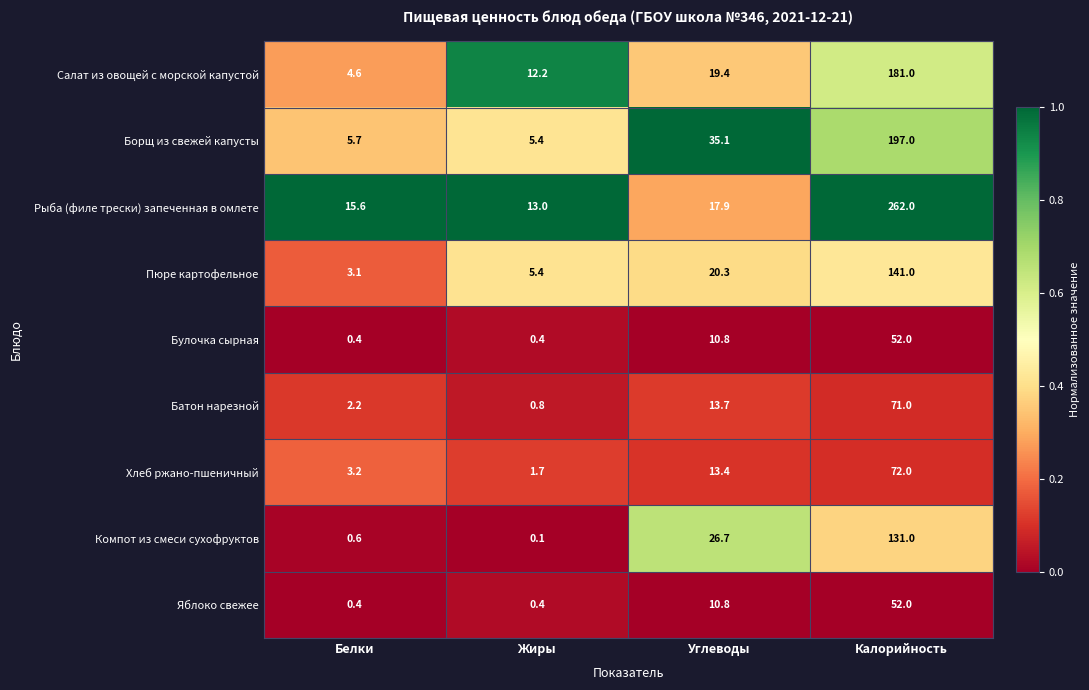

What is the difference between the maximum and minimum values in the Компот из смеси сухофруктов series?

130.9